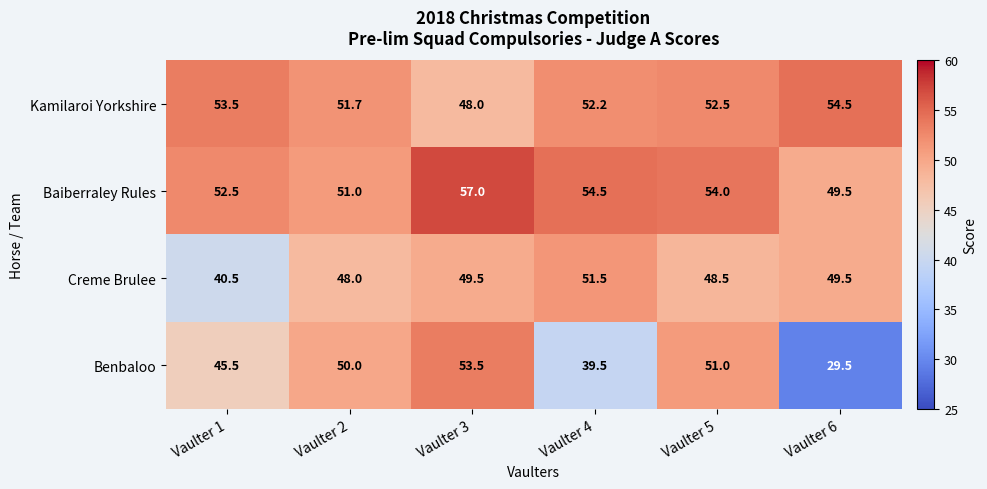

Reading left to right, what are all the values shown in this chart?

Kamilaroi Yorkshire: 53.5	51.7	48.0	52.2	52.5	54.5
Baiberraley Rules: 52.5	51.0	57.0	54.5	54.0	49.5
Creme Brulee: 40.5	48.0	49.5	51.5	48.5	49.5
Benbaloo: 45.5	50.0	53.5	39.5	51.0	29.5